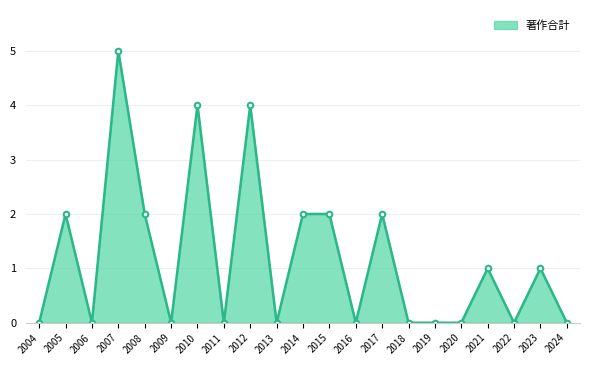

The value at 2004 is -2. True or false?

False